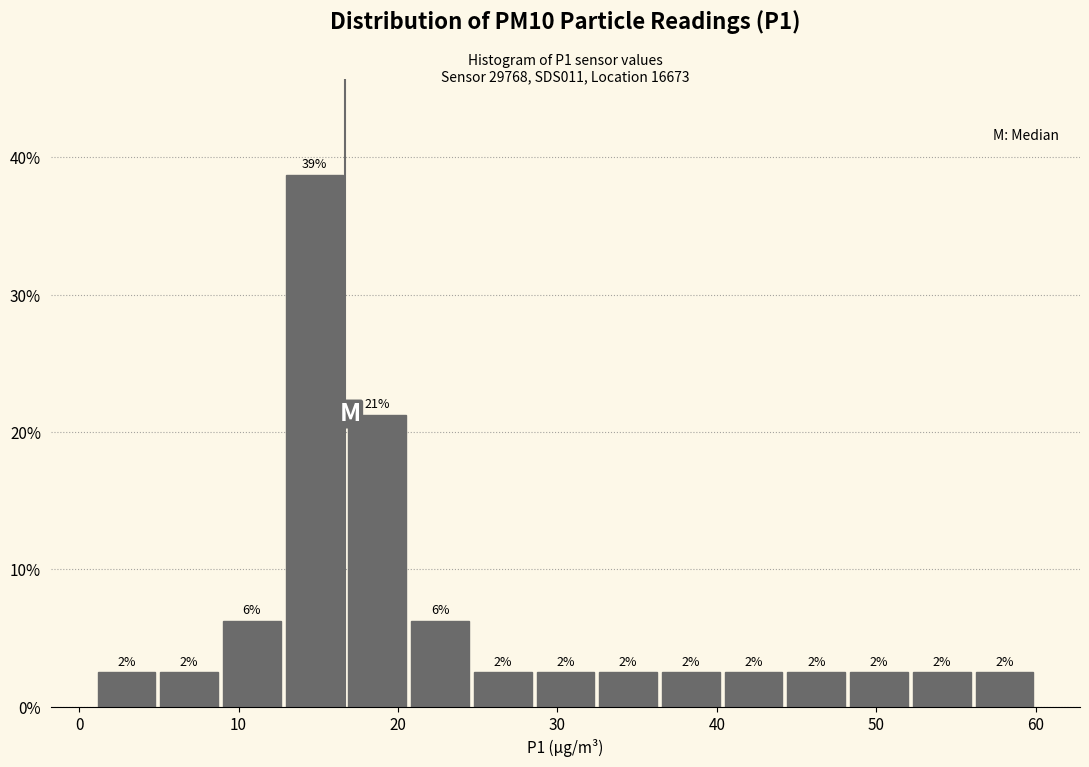

Read against the x-axis, roughly where is the centre of the tallest bar?

15